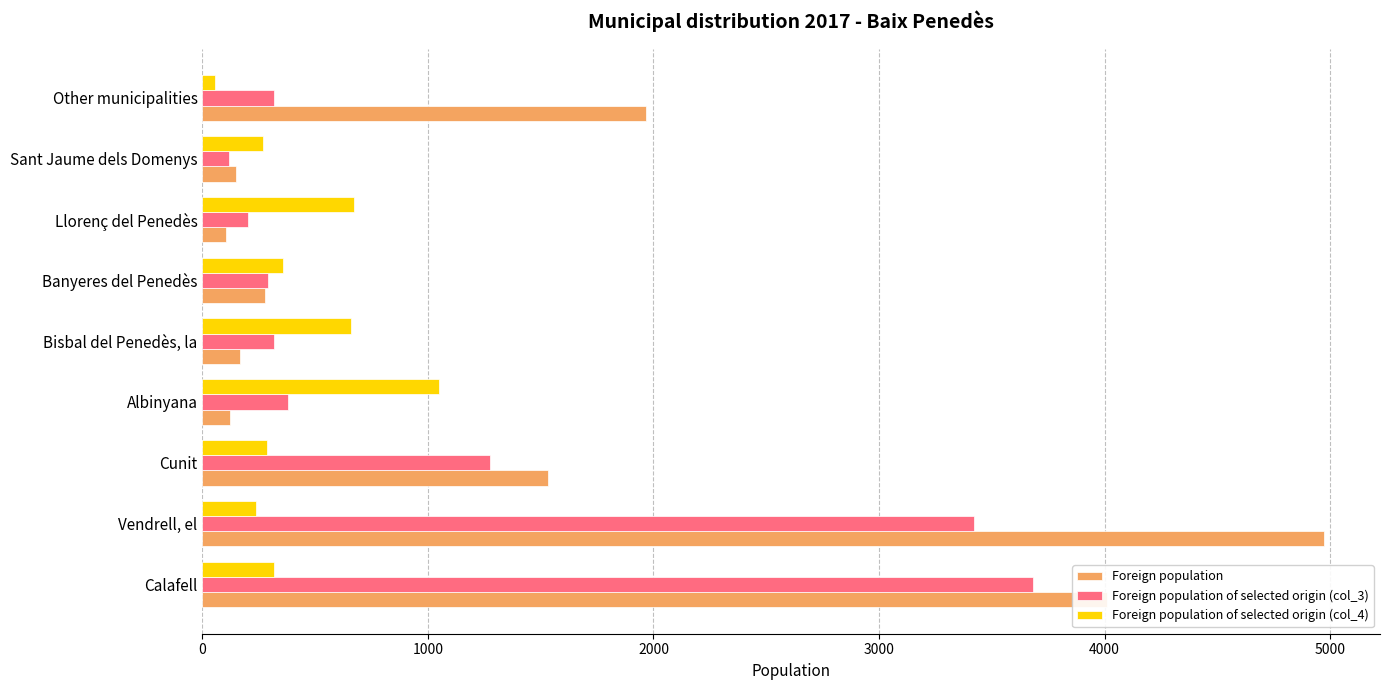

What are all the series names shown in the legend?

Foreign population, Foreign population of selected origin (col_3), Foreign population of selected origin (col_4)